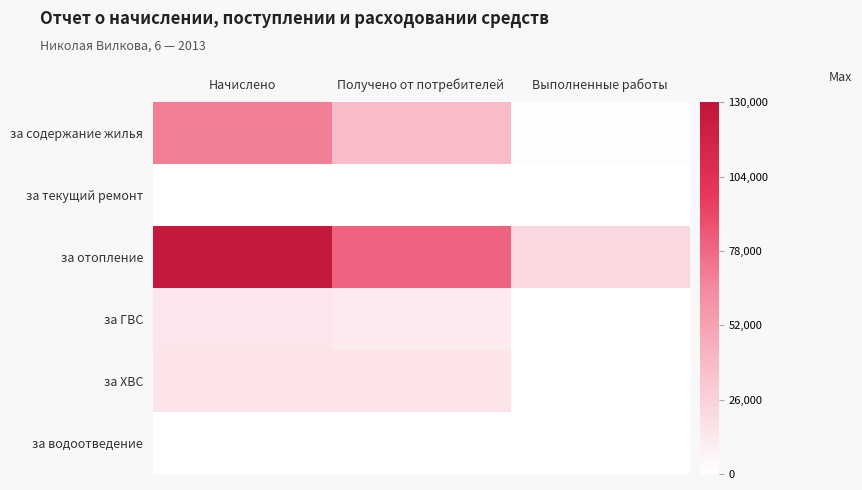

Which category has the lowest value across all series?

Начислено